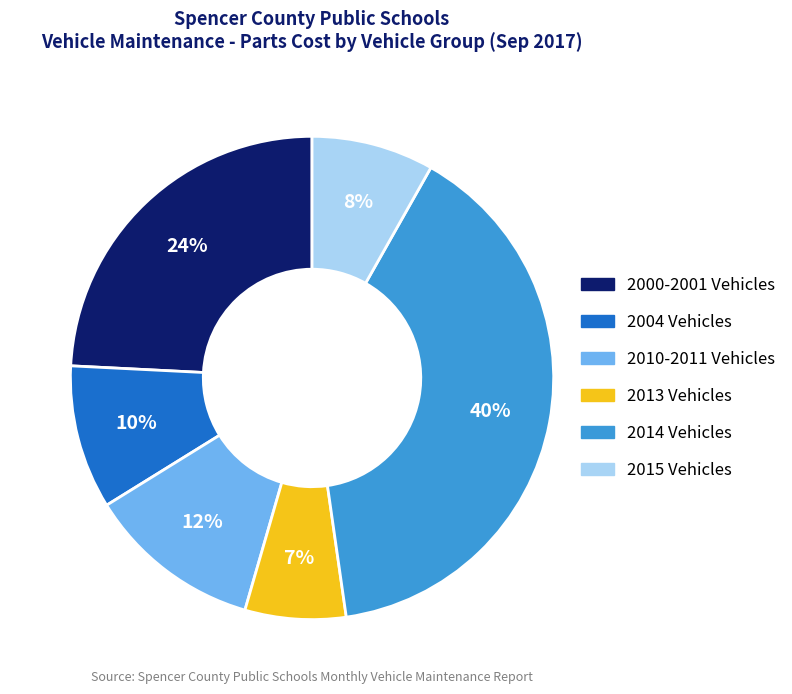

To the nearest percent, what is the difference between the largest and smallest slice percentages?

33%